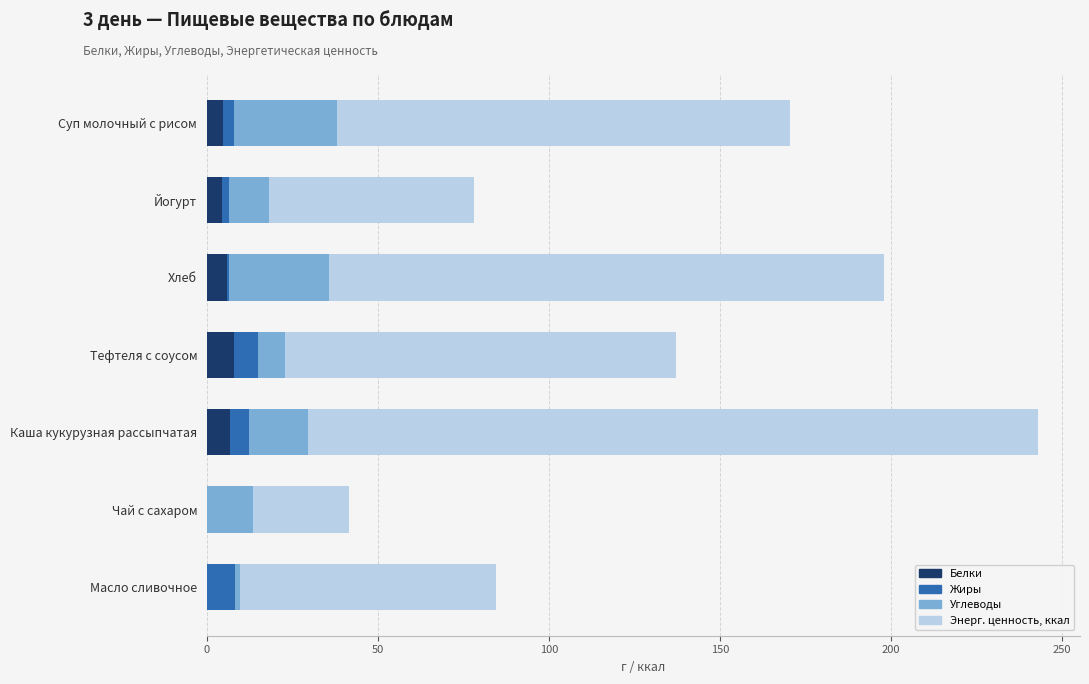

At which category is the sum across all series the highest?

Каша кукурузная рассыпчатая